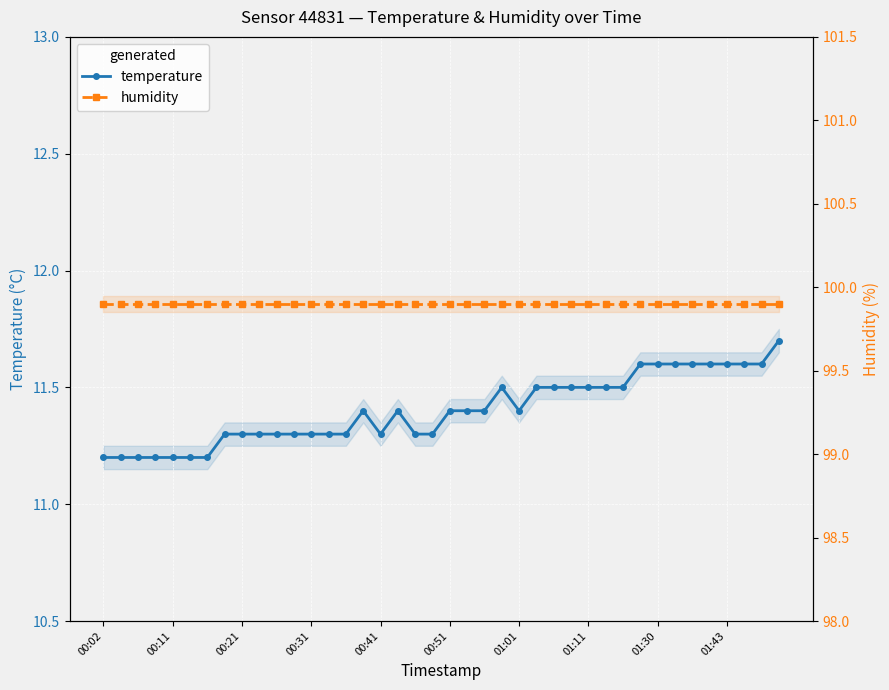

True or false: humidity and temperature intersect in this chart.

False